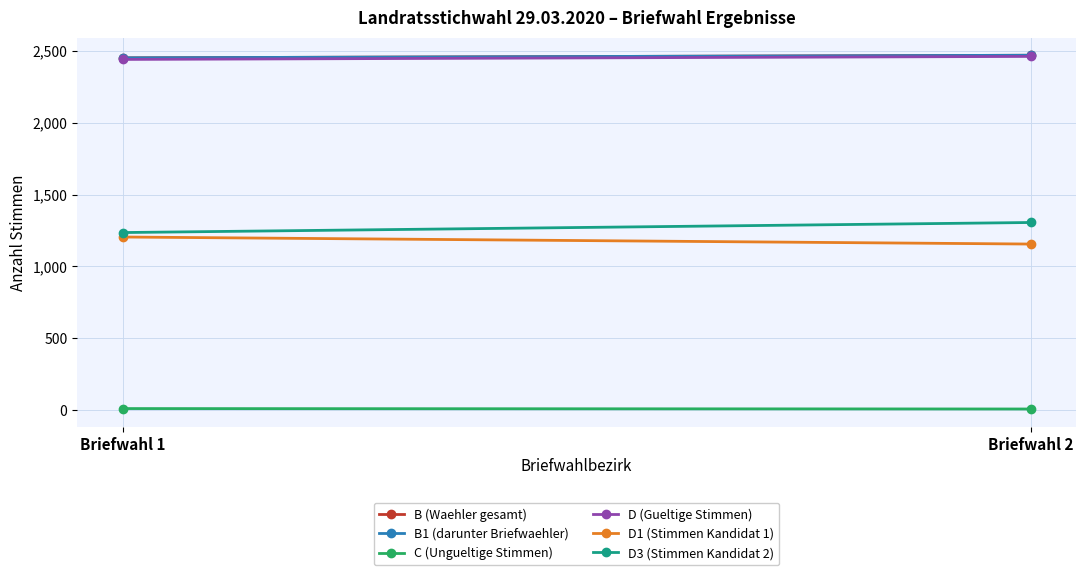

How many data points in D1 (Stimmen Kandidat 1) are less than 1205?

1